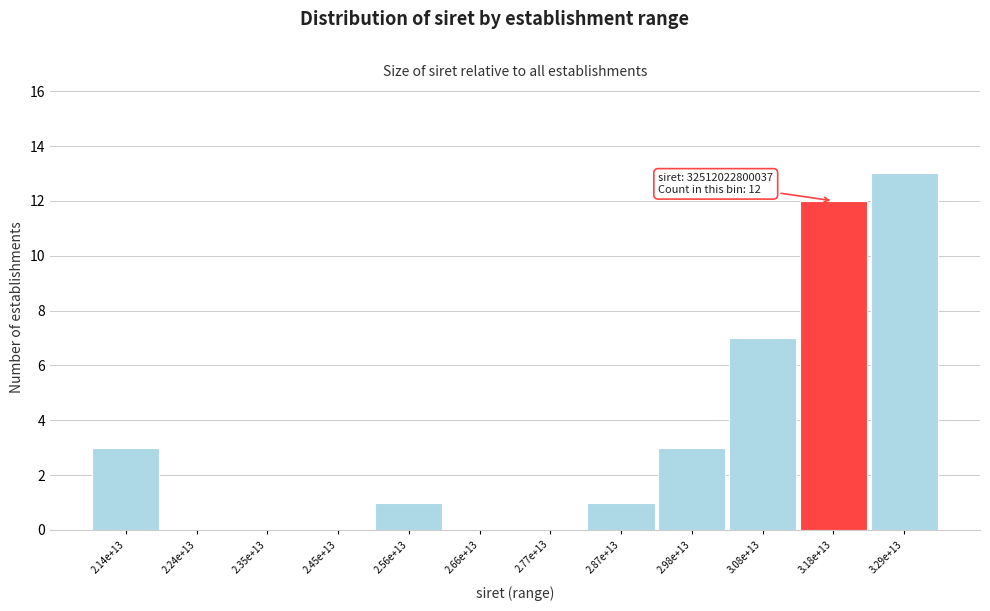

Reading left to right, what are all the values shown in this chart?

2.14e+13=3	2.24e+13=0	2.35e+13=0	2.45e+13=0	2.56e+13=1	2.66e+13=0	2.77e+13=0	2.87e+13=1	2.98e+13=3	3.08e+13=7	3.18e+13=12	3.29e+13=13